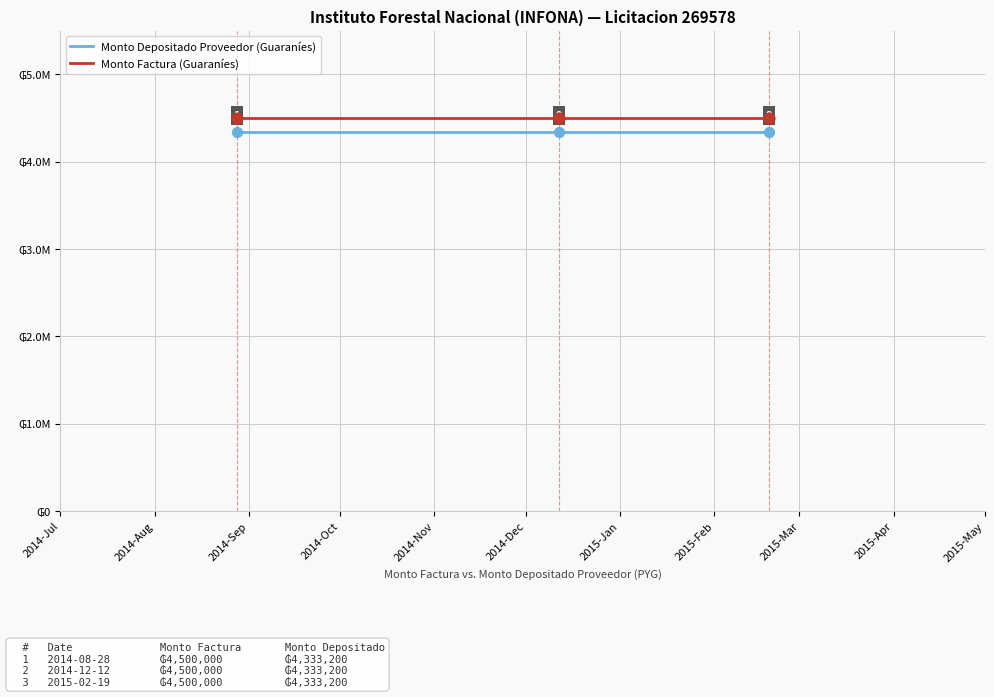

At how many categories does at least one series exceed 4493528?

3